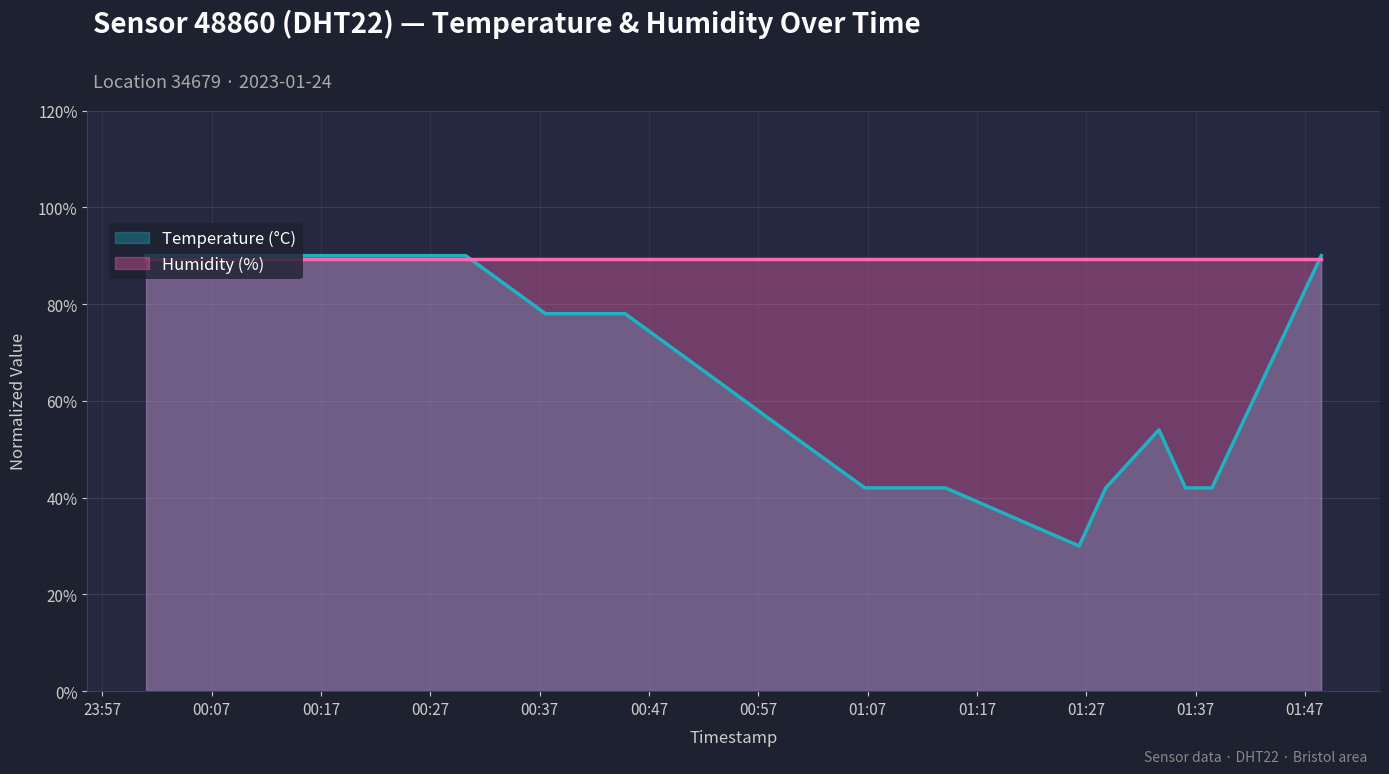

Between 2023-01-24T01:36:05 and 2023-01-24T00:37:32, which is larger?

2023-01-24T00:37:32